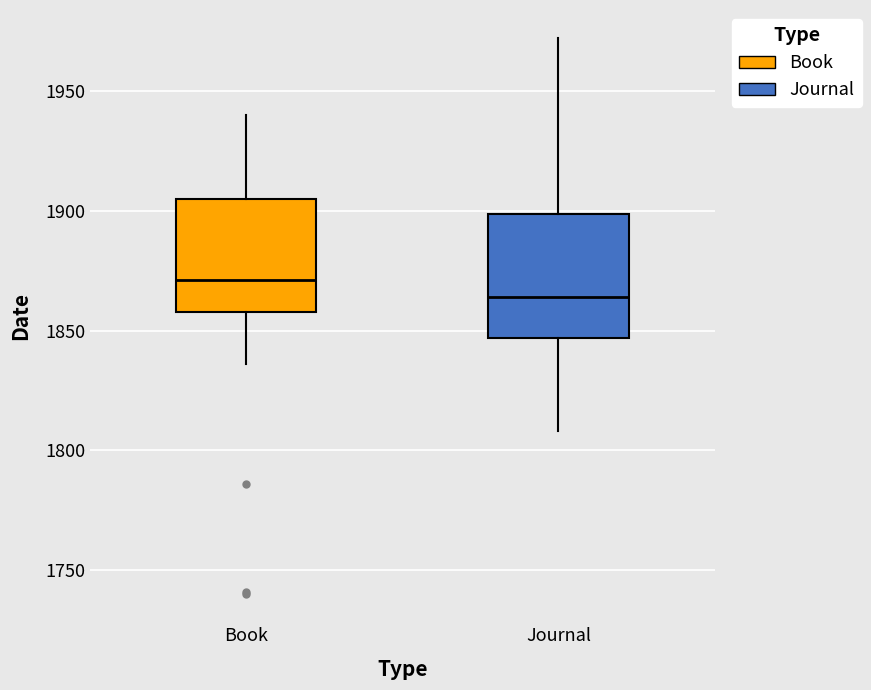

Where does the lower whisker of the box for Book end on the y-axis? The values are not printed on the chart, so give them approximately, as read against the axis.

1835